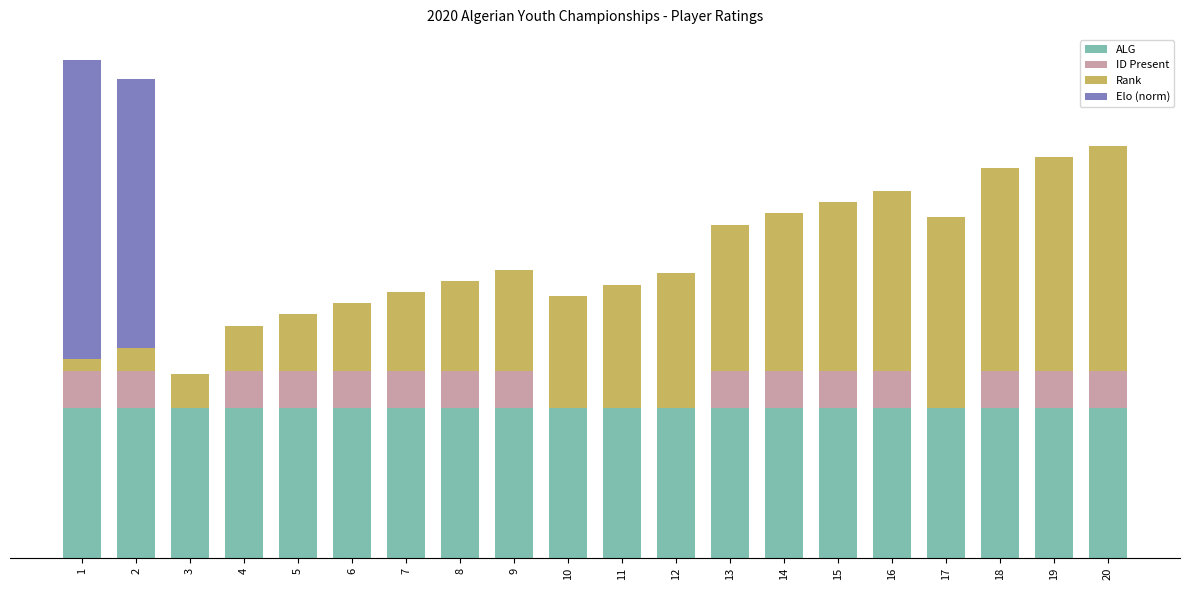

What are all the series names shown in the legend?

ALG, ID Present, Rank, Elo (norm)